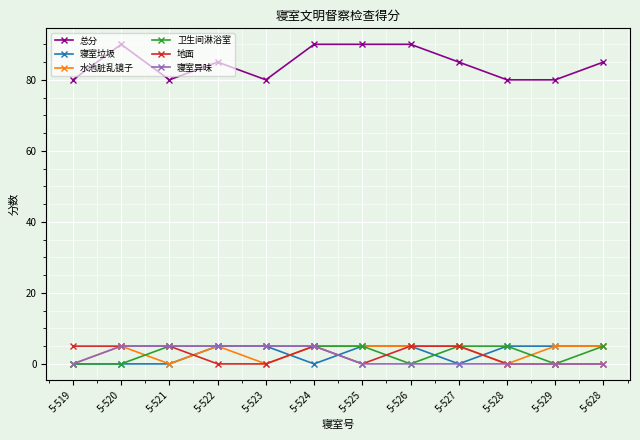

What is the value of the 寝室异味 point at the 6th from the left?

5